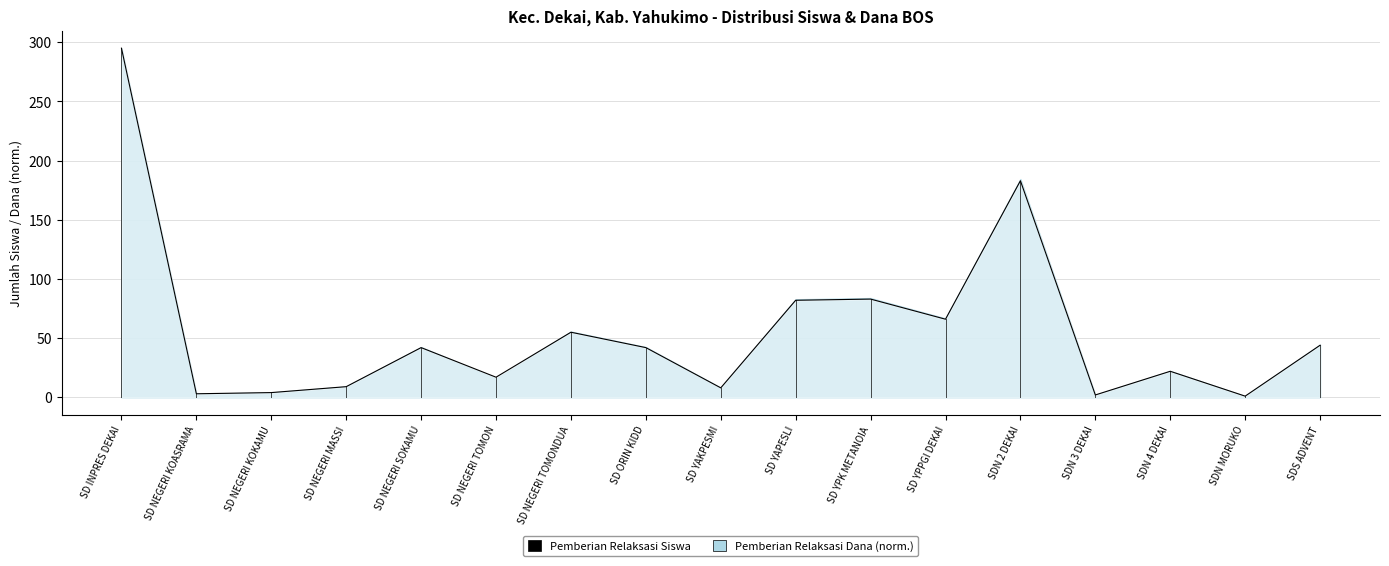

What position from the left is SD ORIN KIDD?

8